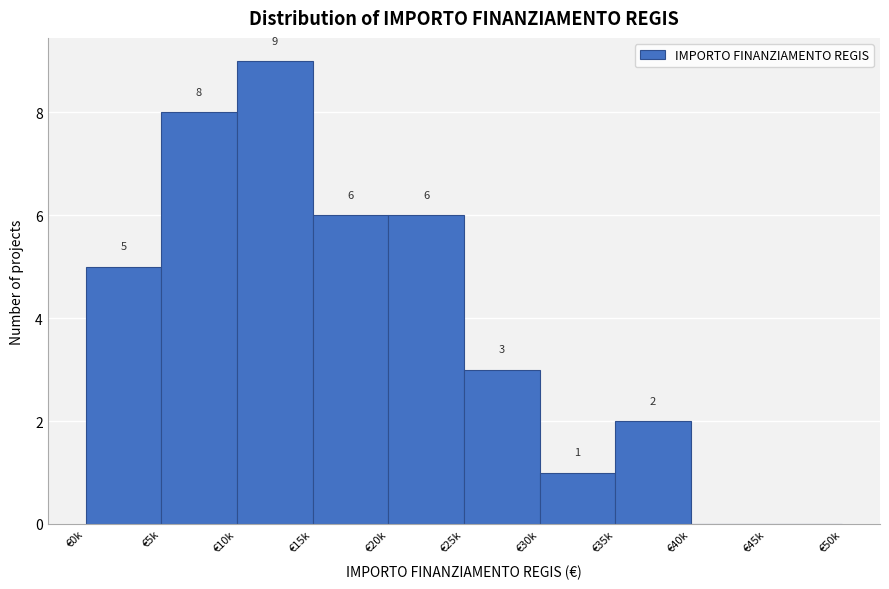

Reading right to left, what are all the values shown in this chart?

€45k=0	€40k=0	€35k=2	€30k=1	€25k=3	€20k=6	€15k=6	€10k=9	€5k=8	€0k=5